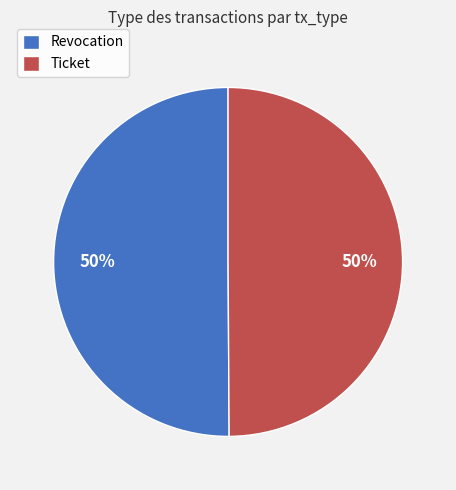

What is the ratio of the value at Revocation to the value at Ticket?

1.0